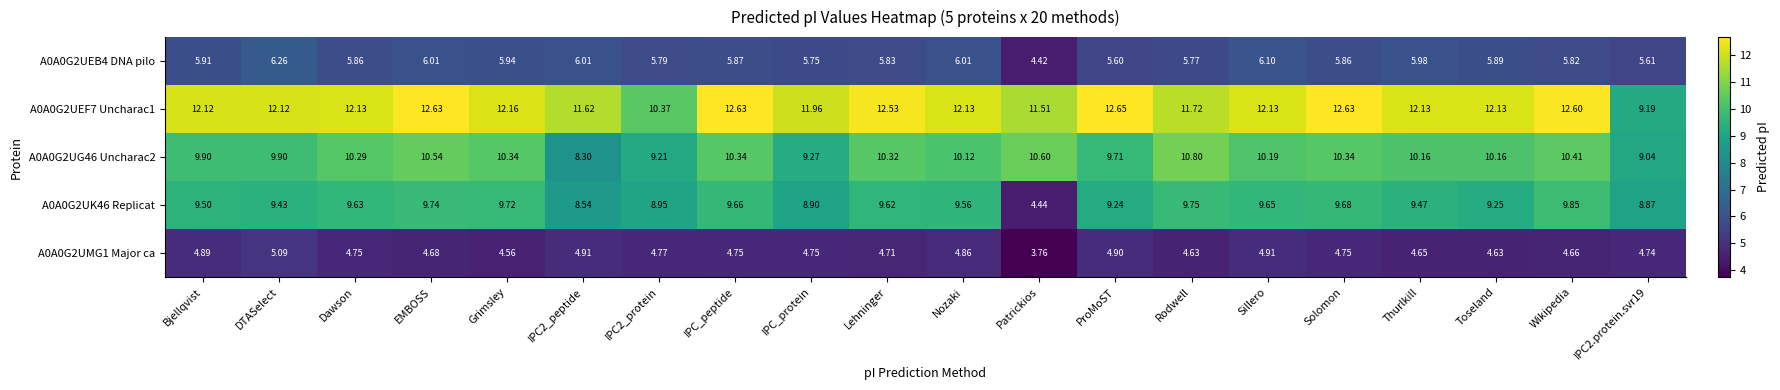

At which category is the sum across all series the highest?

EMBOSS